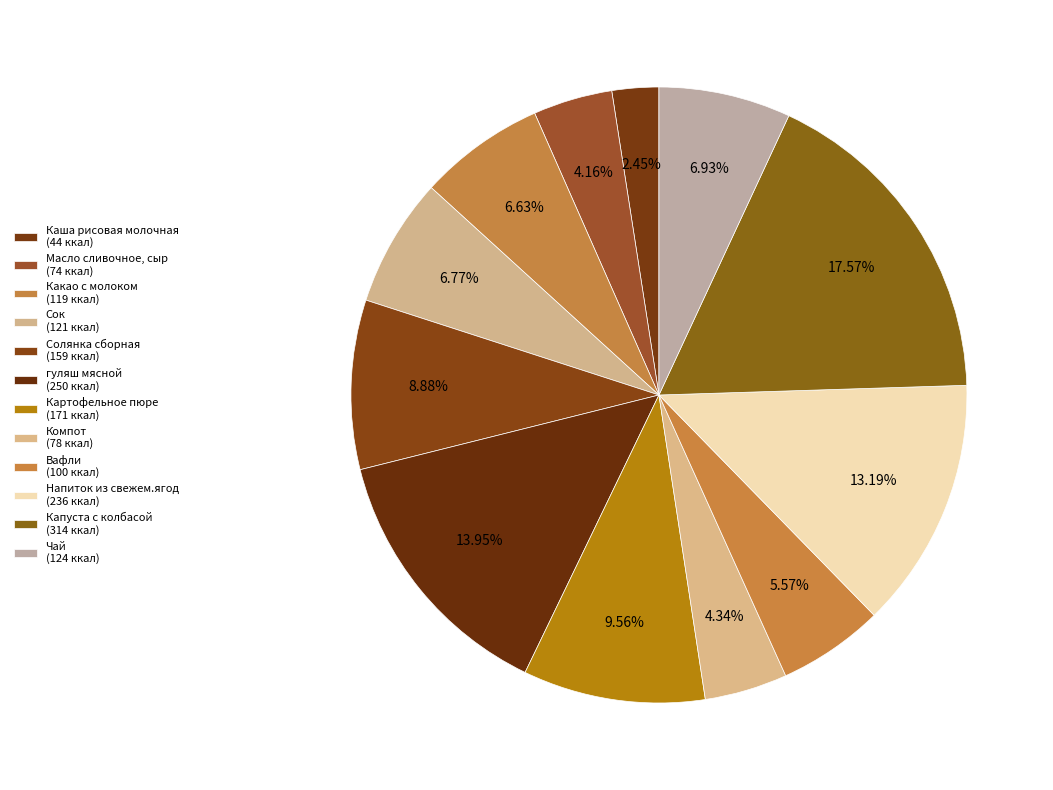

Count the number of slices in the pie.

12